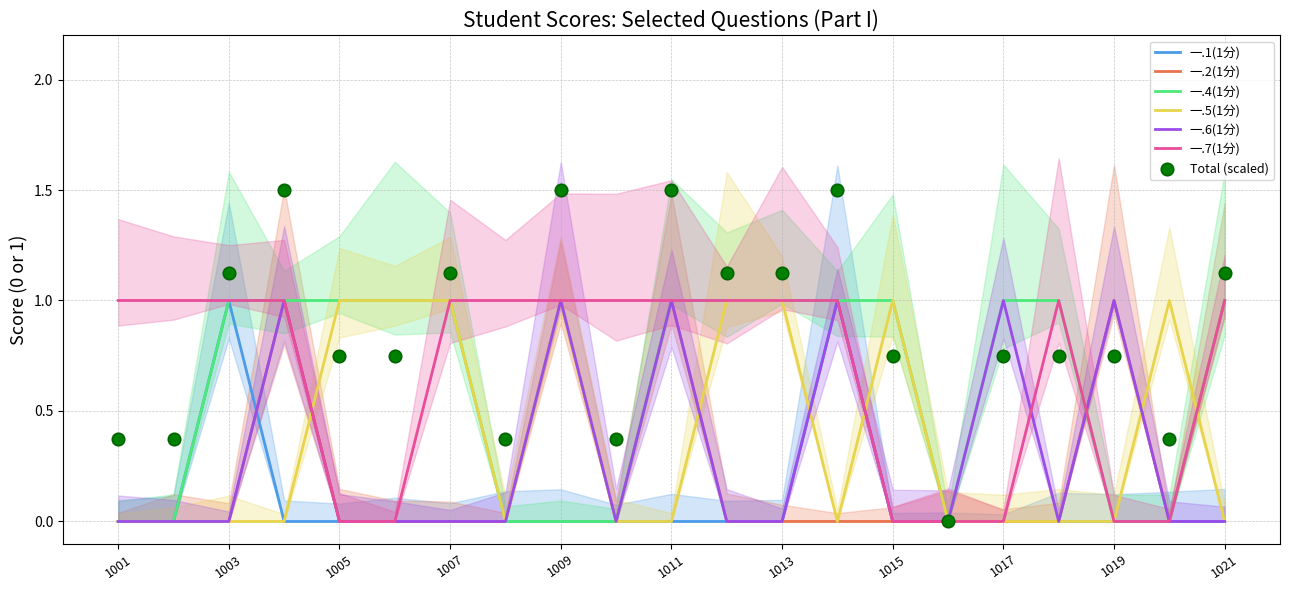

What are all the series names shown in the legend?

一.1(1分), 一.2(1分), 一.4(1分), 一.5(1分), 一.6(1分), 一.7(1分)